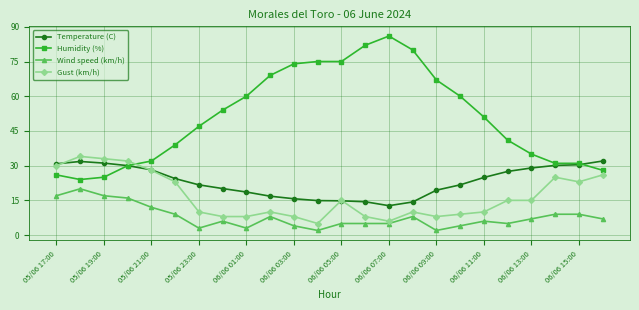

Which series has the largest total across all categories?

Humidity (%)